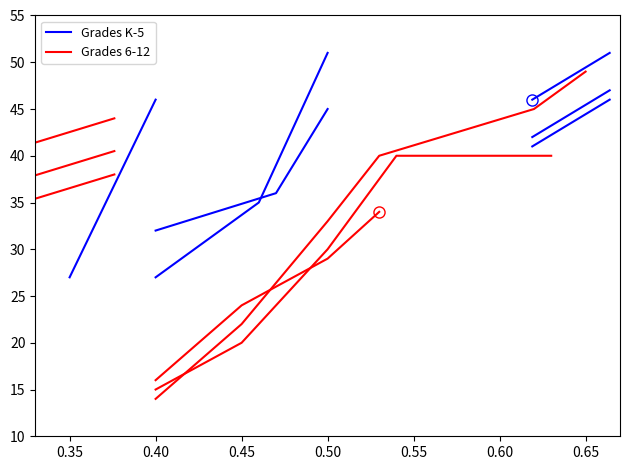

List the series in order of their peak value, highest first.

Grades K-5, Grades 6-12